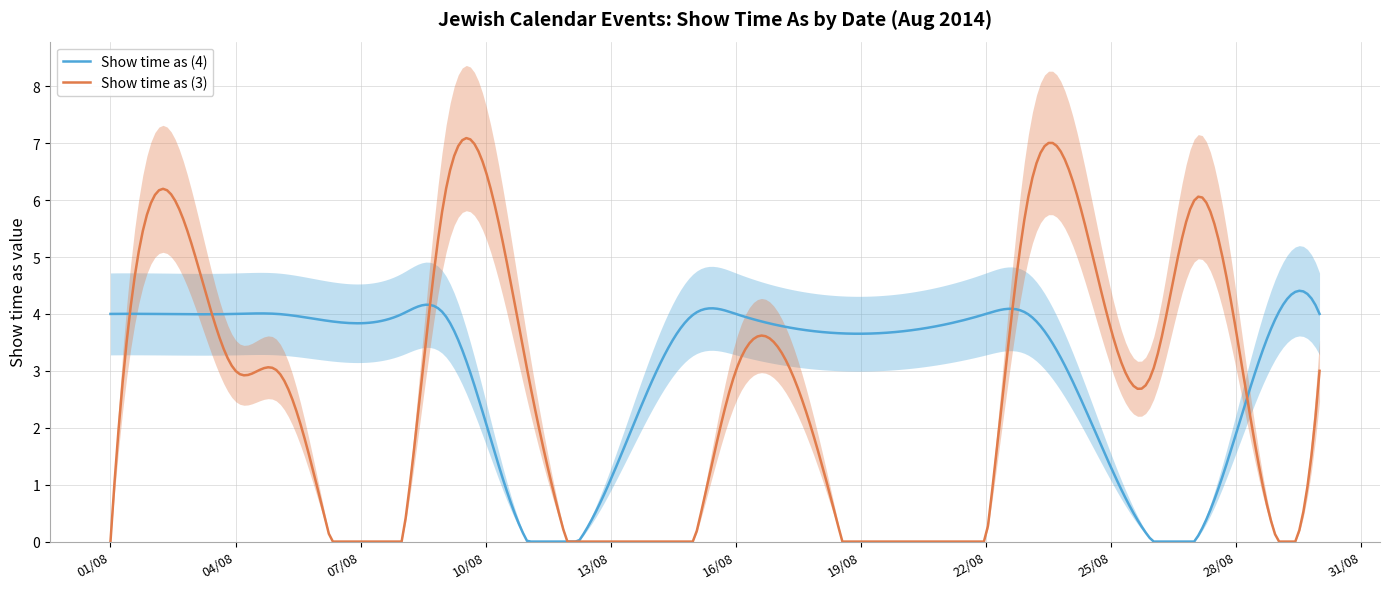

In Show time as (4), how many points are lower than both neighbors (excluding endpoints)?

3